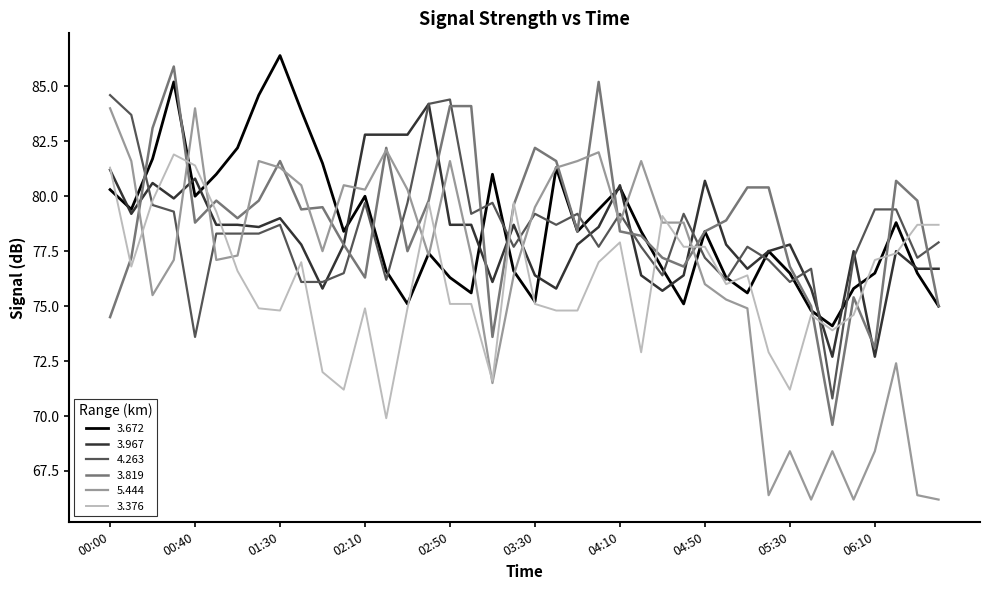

At how many categories does at least one series exceed 70?

40